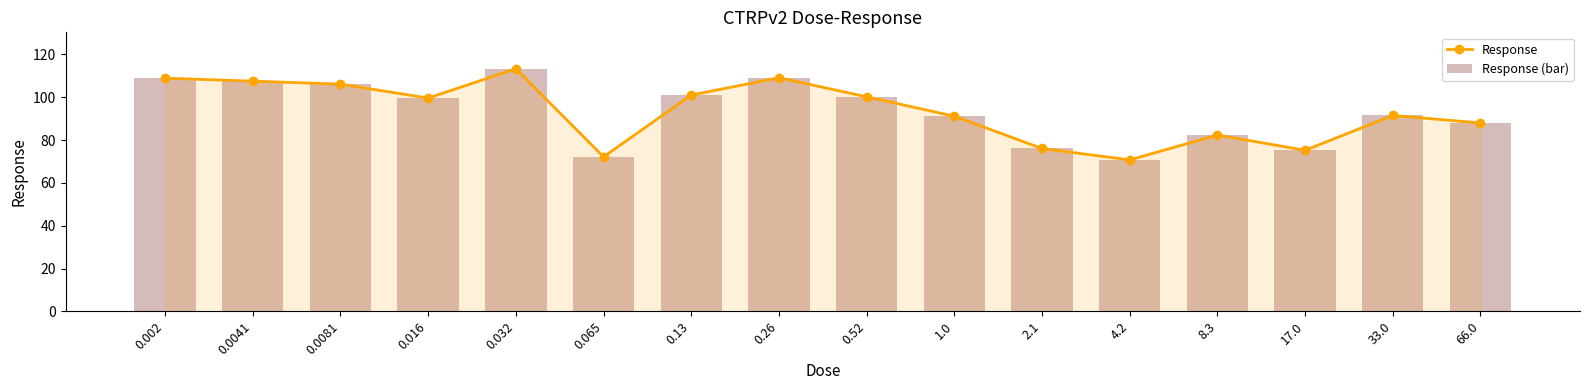

Reading left to right, list all the values displayed in this chart.

Response: 0.002=108.9	0.0041=107.5	0.0081=106.1	0.016=99.6	0.032=113.3	0.065=72.2	0.13=101.0	0.26=109.1	0.52=100.2	1.0=91.1	2.1=76.1	4.2=70.7	8.3=82.3	17.0=75.2	33.0=91.5	66.0=88.0
Response (bar): 0.002=108.9	0.0041=107.5	0.0081=106.1	0.016=99.6	0.032=113.3	0.065=72.2	0.13=101.0	0.26=109.1	0.52=100.2	1.0=91.1	2.1=76.1	4.2=70.7	8.3=82.3	17.0=75.2	33.0=91.5	66.0=88.0